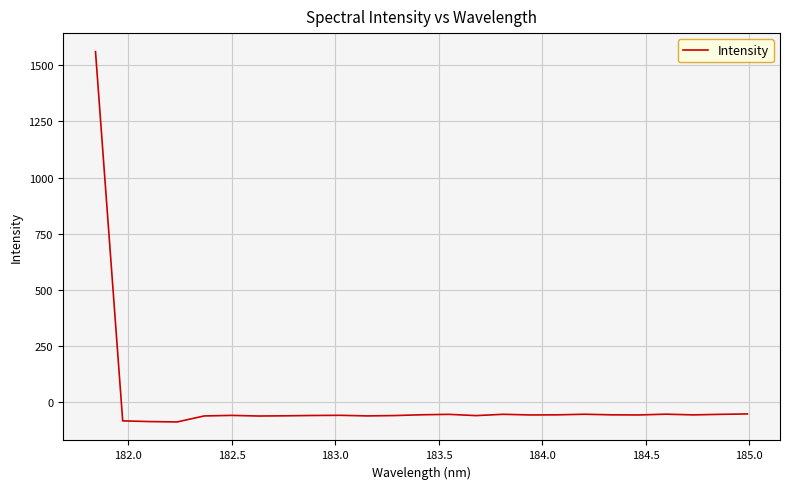

What is the greatest value displayed?

1561.3